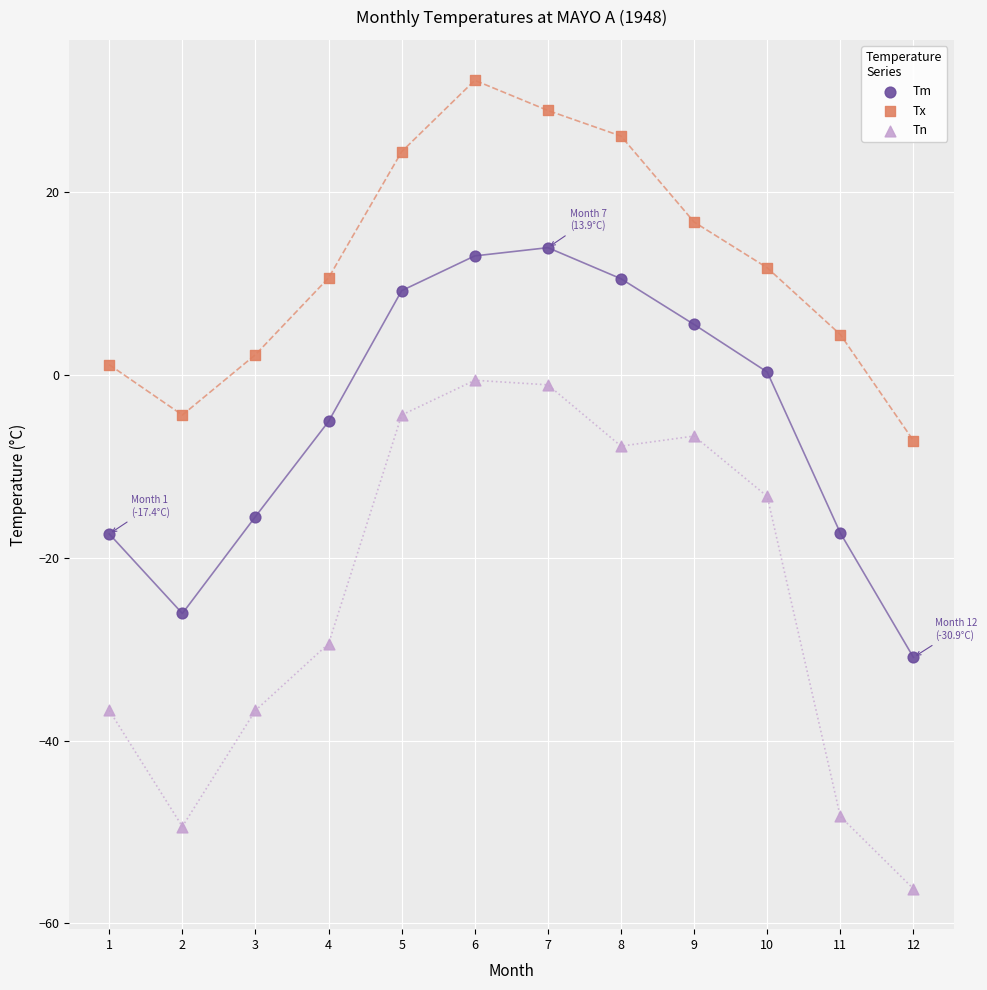

Which series contains the highest Y value?

Tx